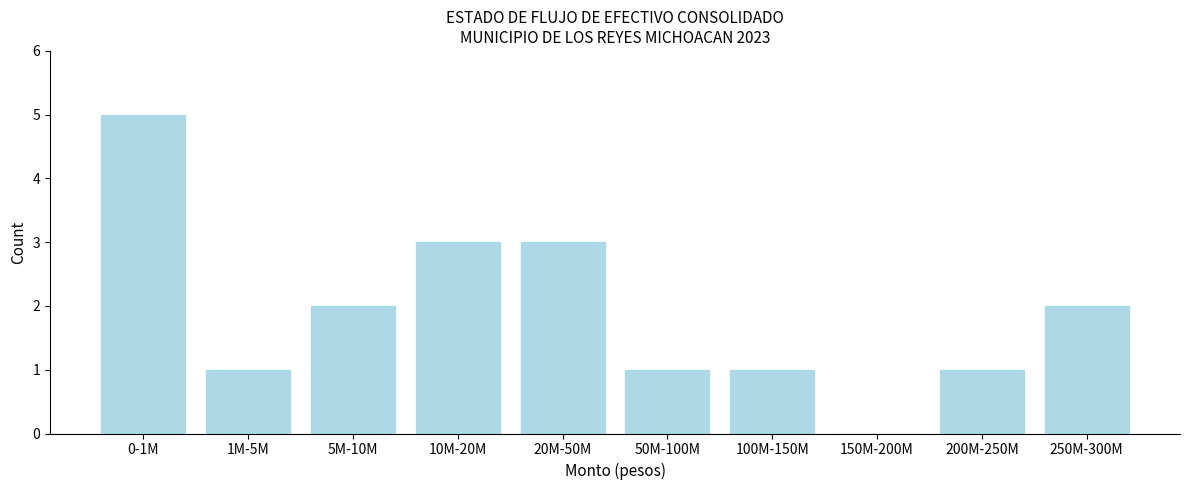

Reading left to right, transcribe all the data shown in this chart.

0-1M=5	1M-5M=1	5M-10M=2	10M-20M=3	20M-50M=3	50M-100M=1	100M-150M=1	150M-200M=0	200M-250M=1	250M-300M=2